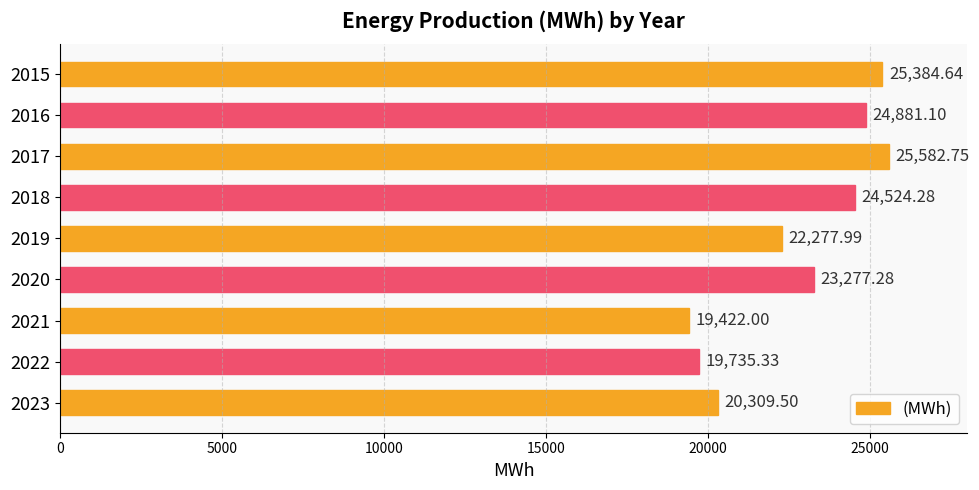

What is the change in value from 2016 to 2019?

-2603.1